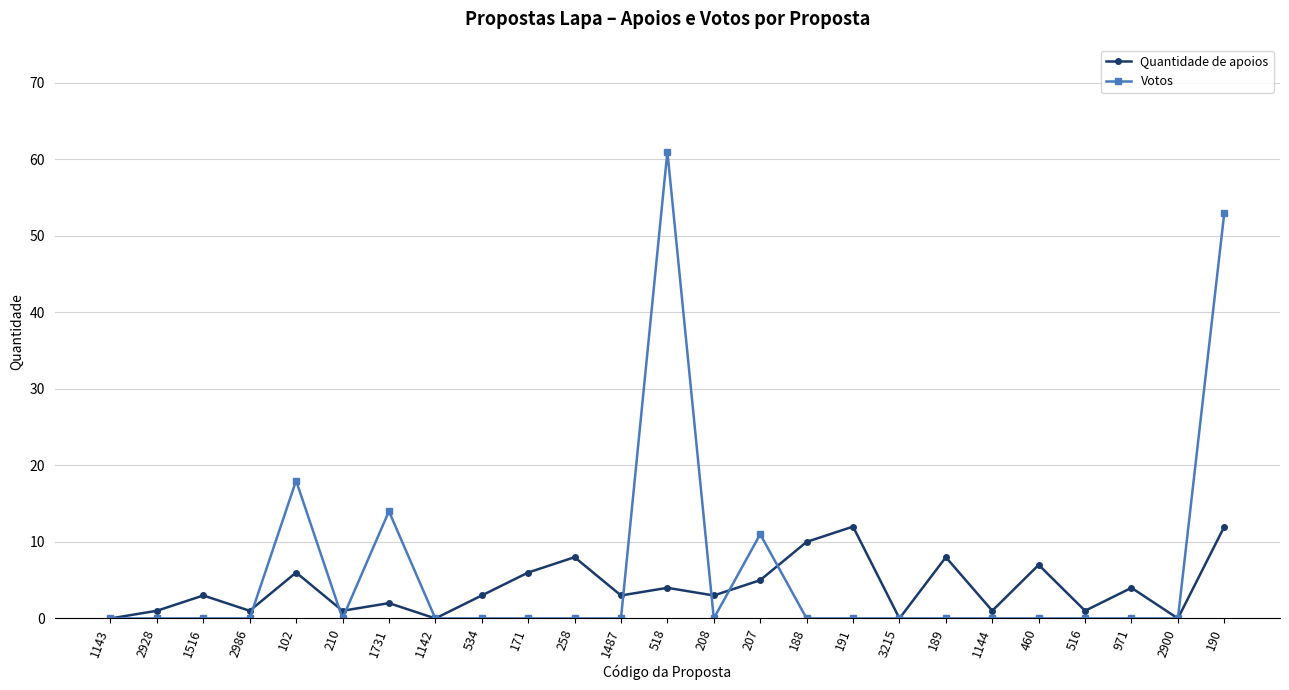

What is the total value across all series at 518?

65